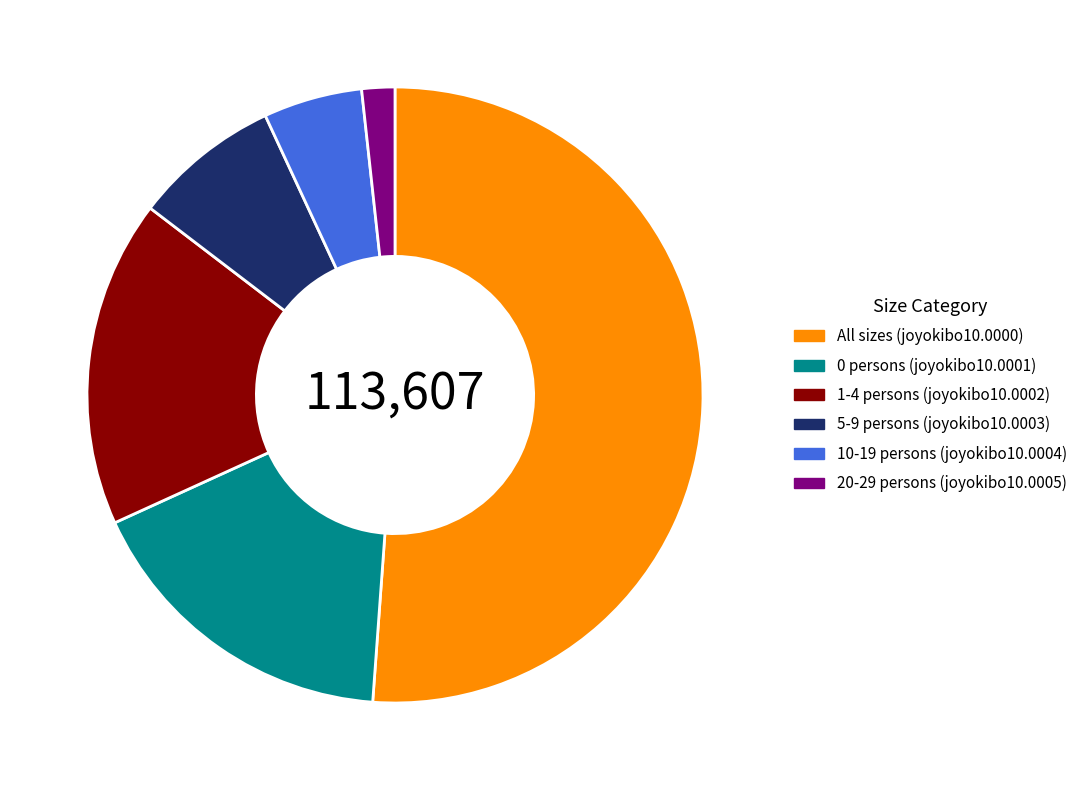

Is there any slice that represents more than half of the pie?

Yes